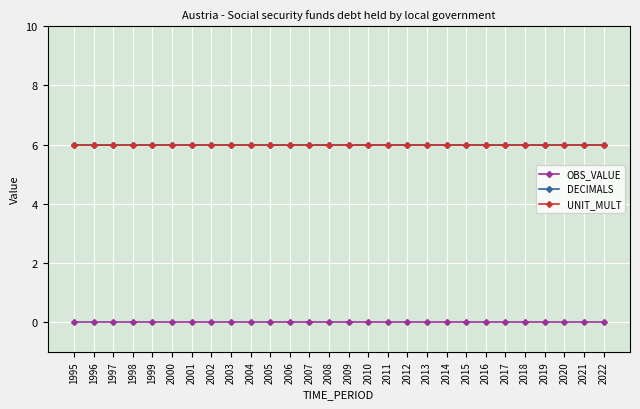

Which series has the widest spread of values?

OBS_VALUE